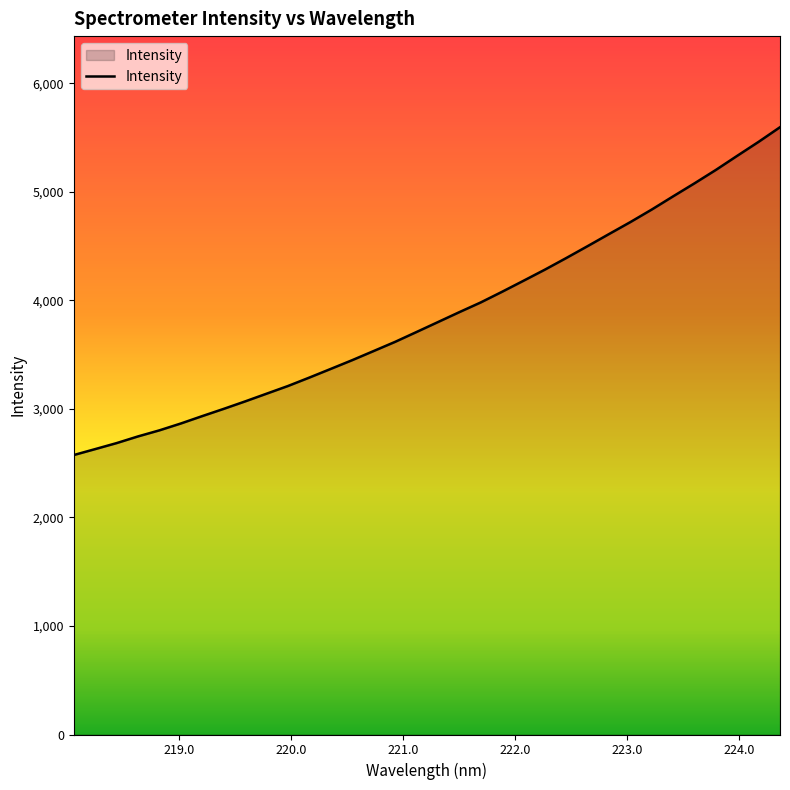

What is the greatest value displayed?

5594.7